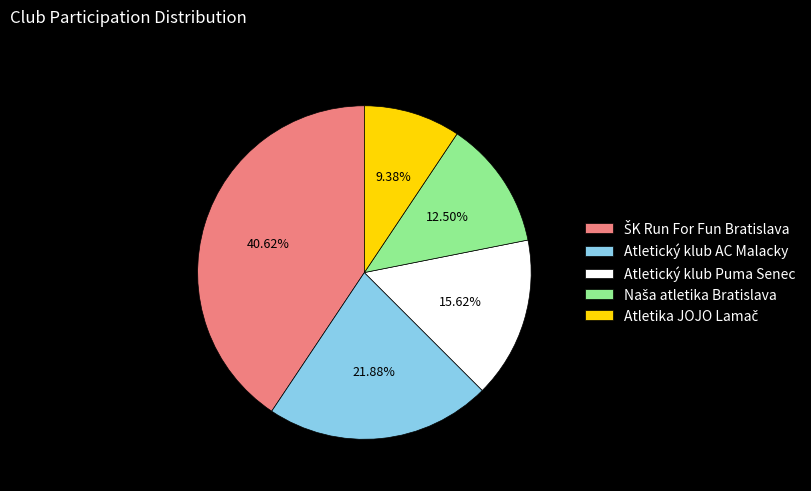

Is Atletický klub Puma Senec the majority of the pie?

No